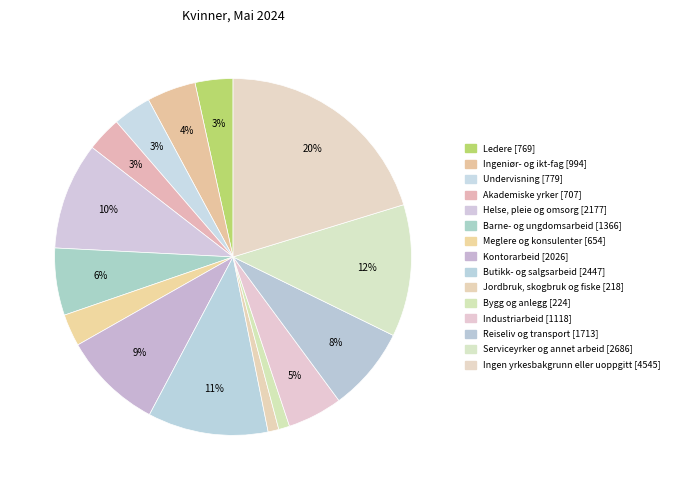

How many slices are in this pie chart?

15